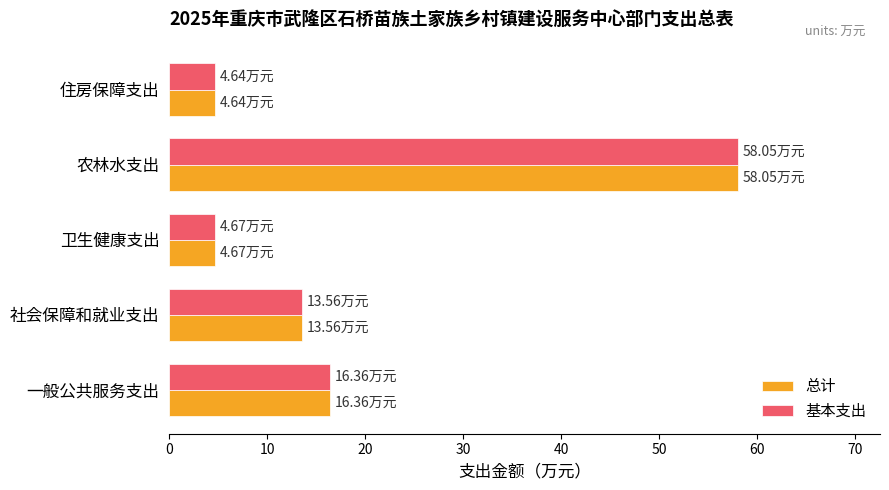

At which label does 基本支出 reach its peak?

农林水支出